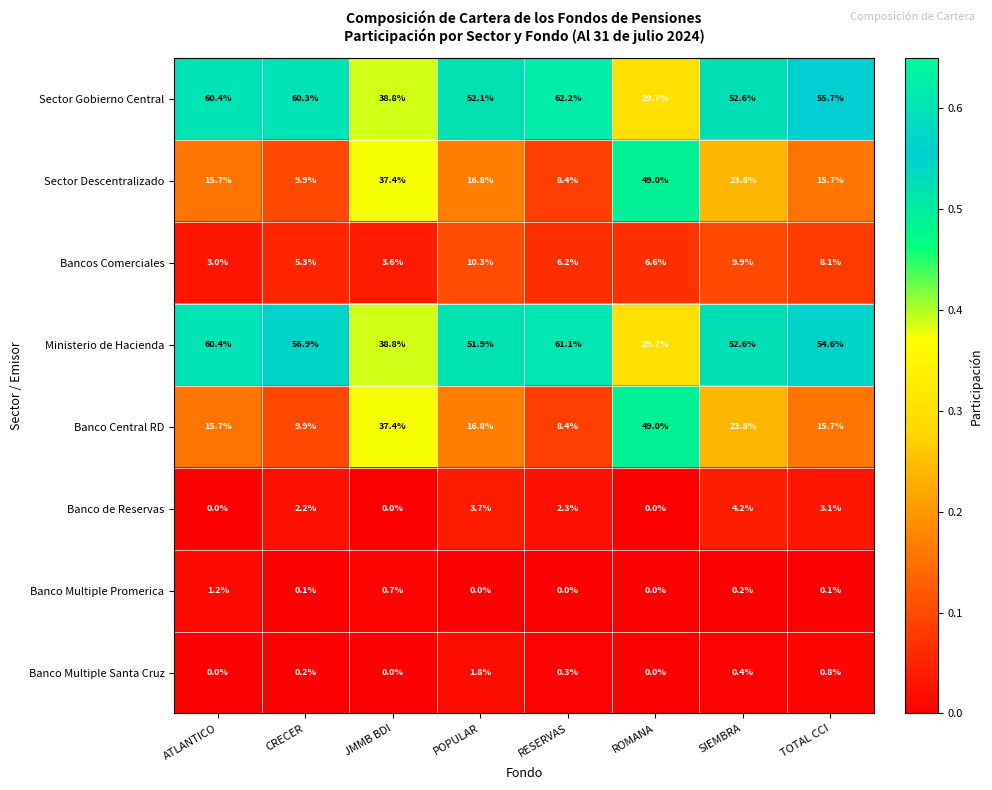

The value of Banco de Reservas at TOTAL CCI is 1.9. True or false?

False